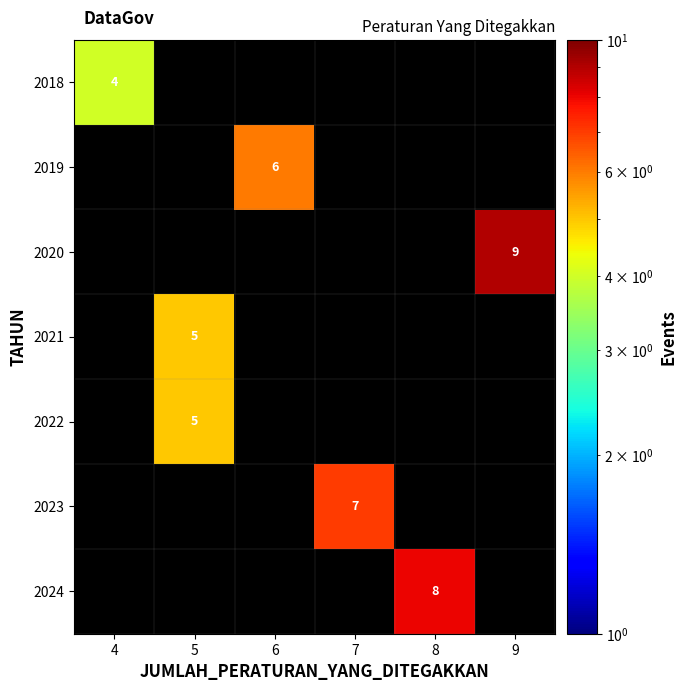

True or false: 2022 has a value of 5 at 5.

True